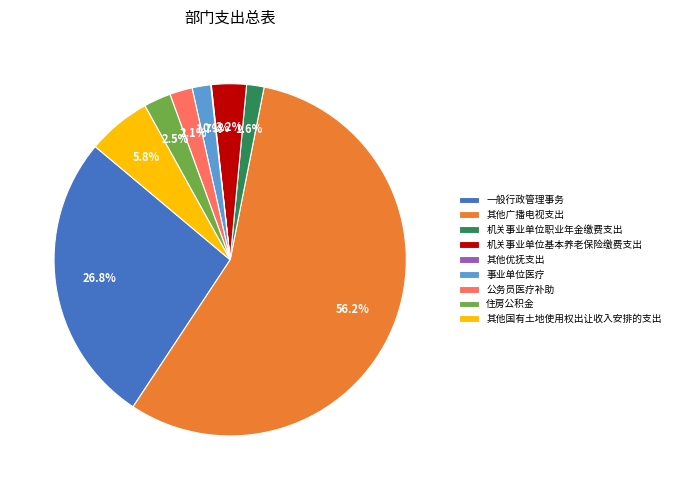

Which slice is the largest?

其他广播电视支出